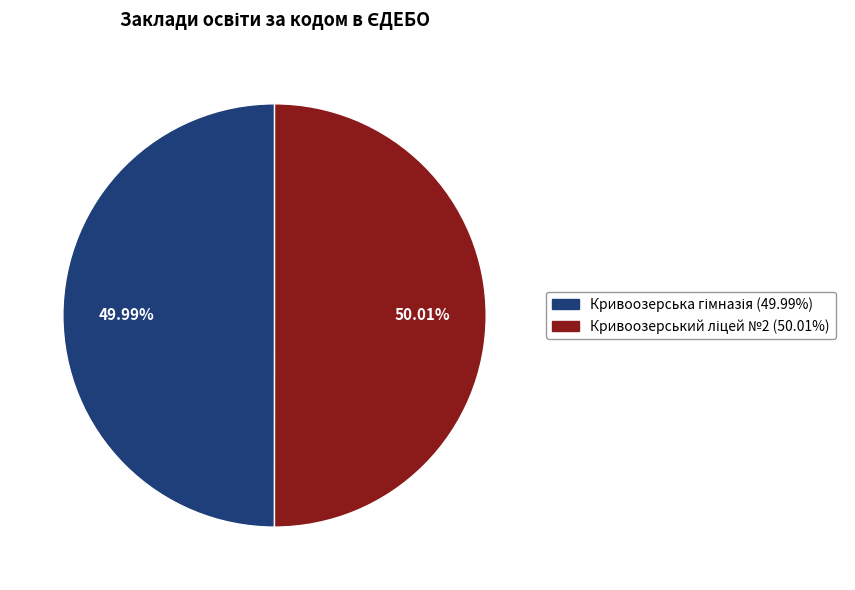

Does any single category account for the majority?

Yes